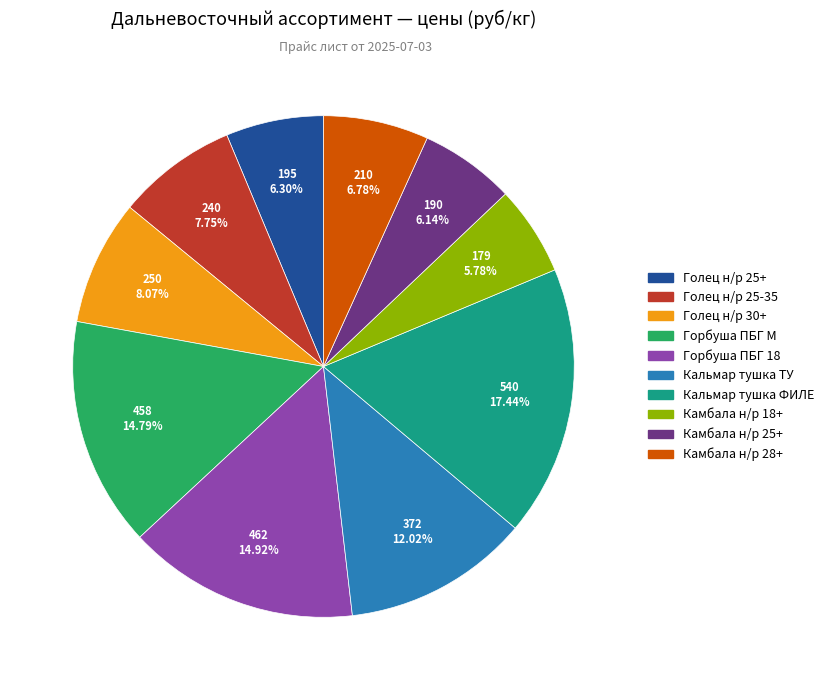

To the nearest percent, what portion does Кальмар тушка ТУ represent?

12%